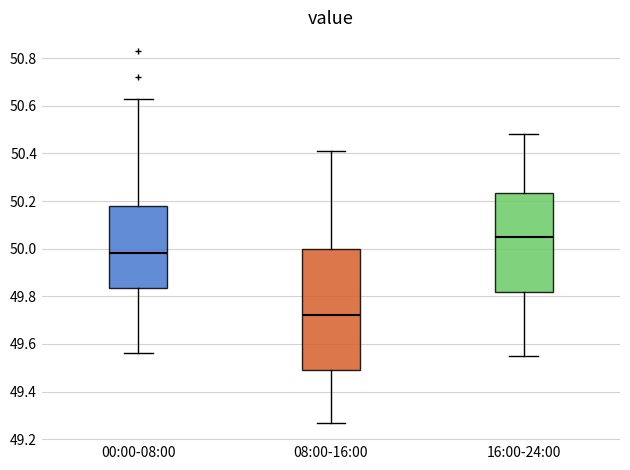

Reading left to right, transcribe this box plot: for each box, give where its median line is, the range the box spans, and where its two whiskers end, as read against the y-axis. The values are not printed on the chart, so give them approximately, as read against the axis.

00:00-08:00: median 49.98, box 49.84 to 50.18, whiskers 49.56 to 50.64
08:00-16:00: median 49.72, box 49.50 to 50.00, whiskers 49.28 to 50.42
16:00-24:00: median 50.06, box 49.82 to 50.24, whiskers 49.56 to 50.48